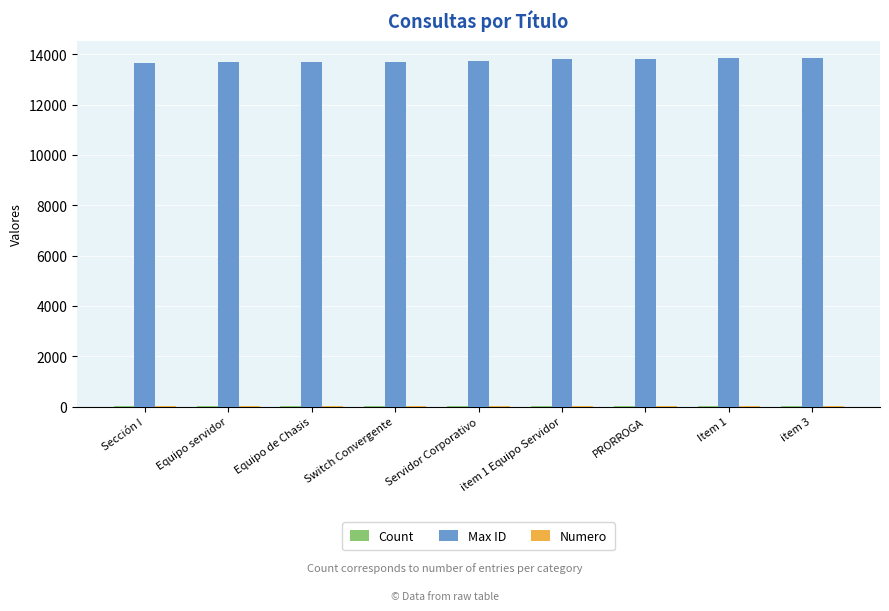

What is the sum of all Max ID values?

123800